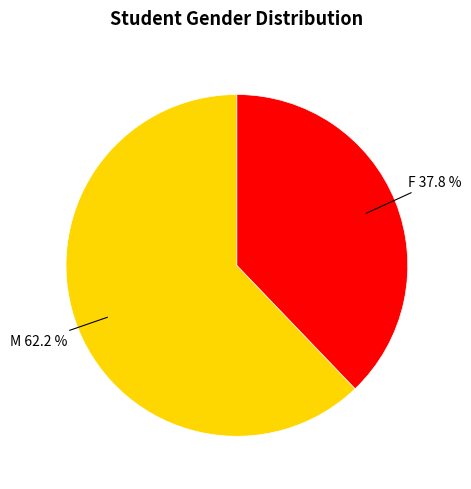

Is there any slice that represents more than half of the pie?

Yes